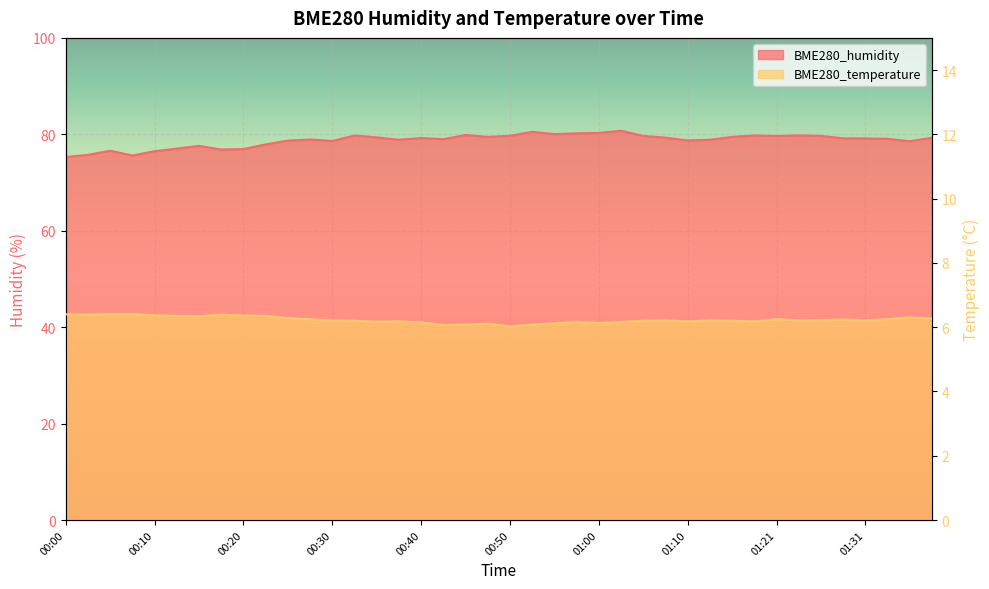

Which series has the widest spread of values?

BME280_humidity